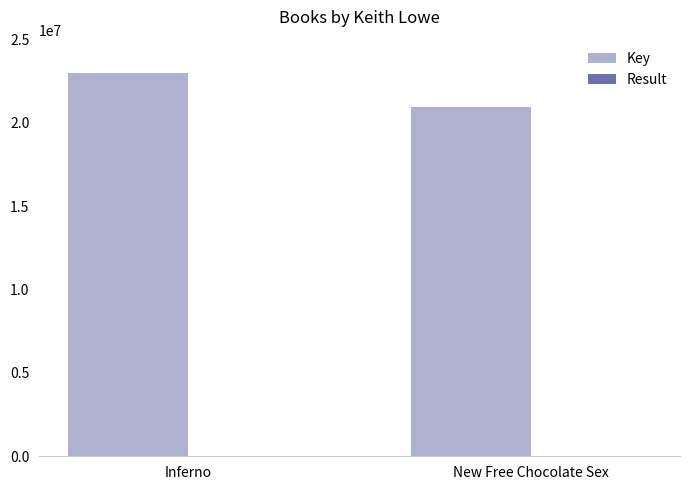

What is the sum of all Key values?

43929051